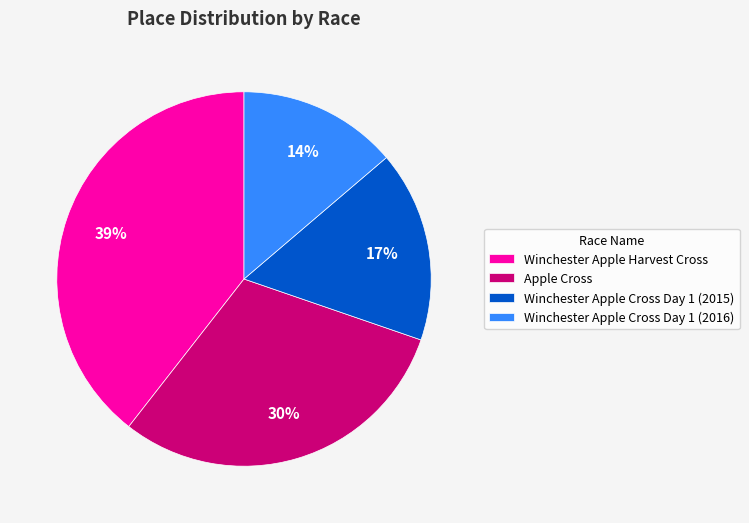

To the nearest percent, what is the combined percentage of Winchester Apple Cross Day 1 (2015) and Apple Cross?

47%